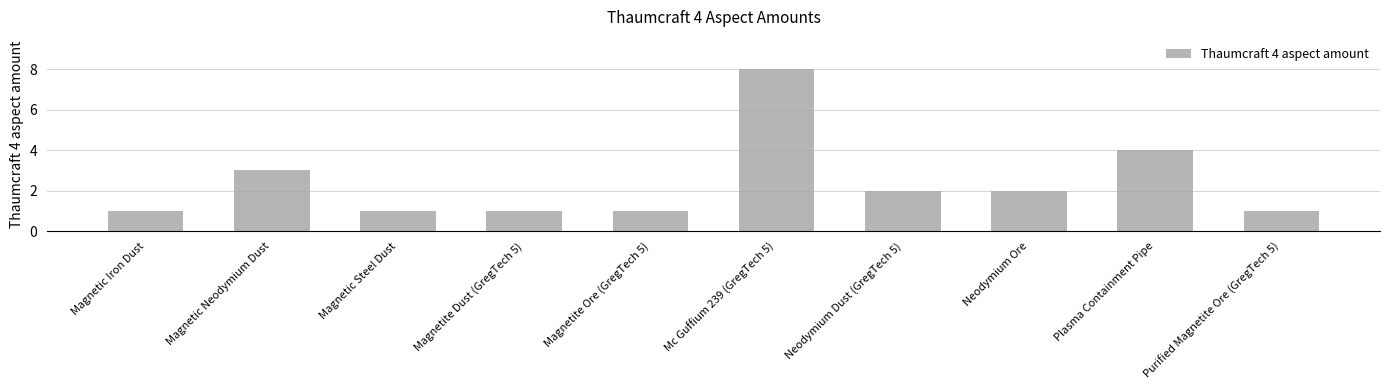

Reading left to right, transcribe all the data shown in this chart.

1	3	1	1	1	8	2	2	4	1